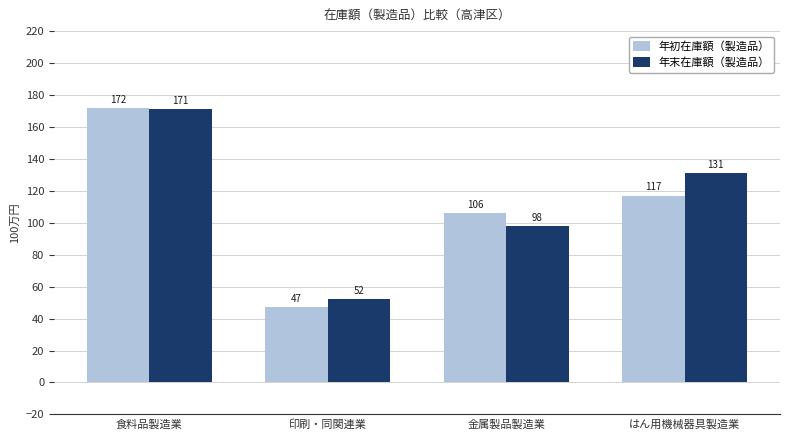

Which category has the highest value across all series?

食料品製造業